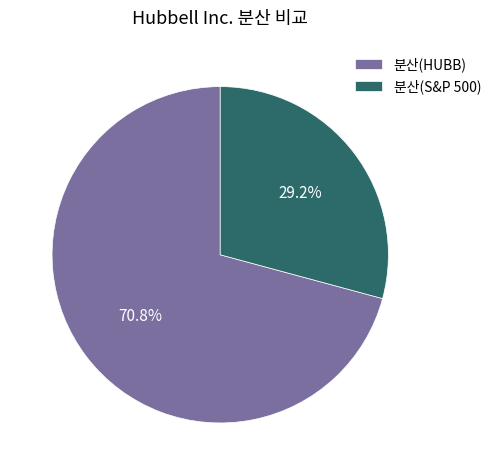

To the nearest percent, what portion does 분산(HUBB) represent?

71%